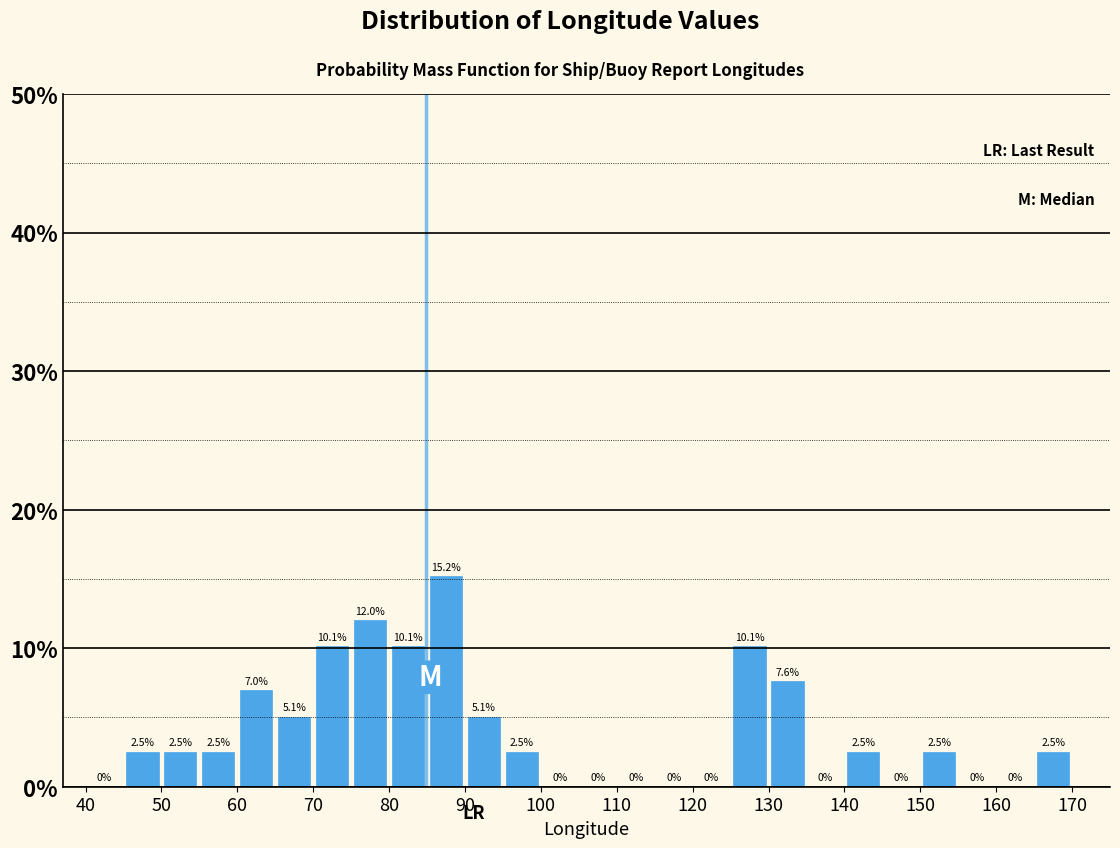

Which range on the x-axis has the tallest bar?

85 to 90